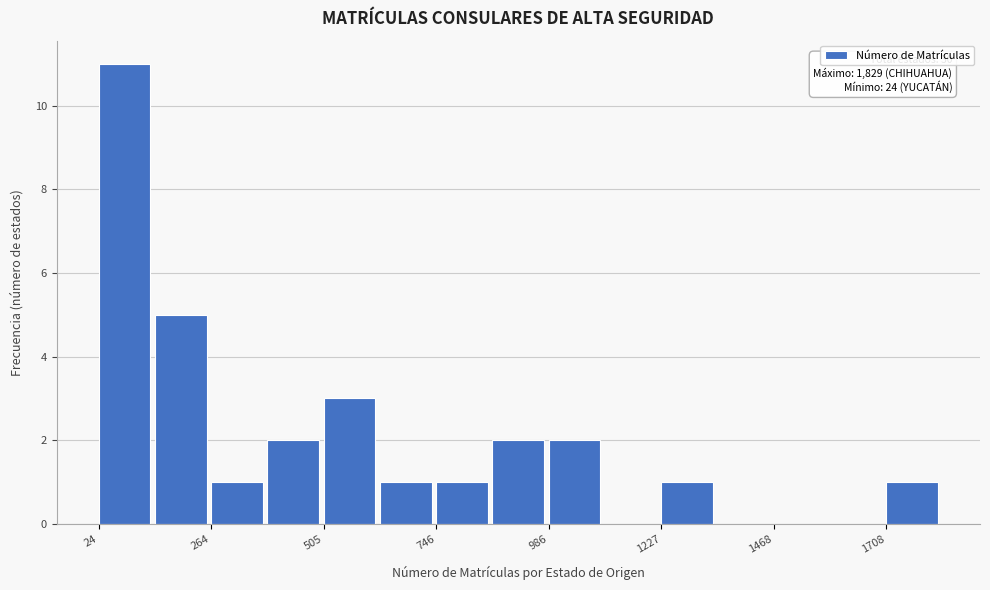

Read against the x-axis, roughly where is the centre of the tallest bar?

100